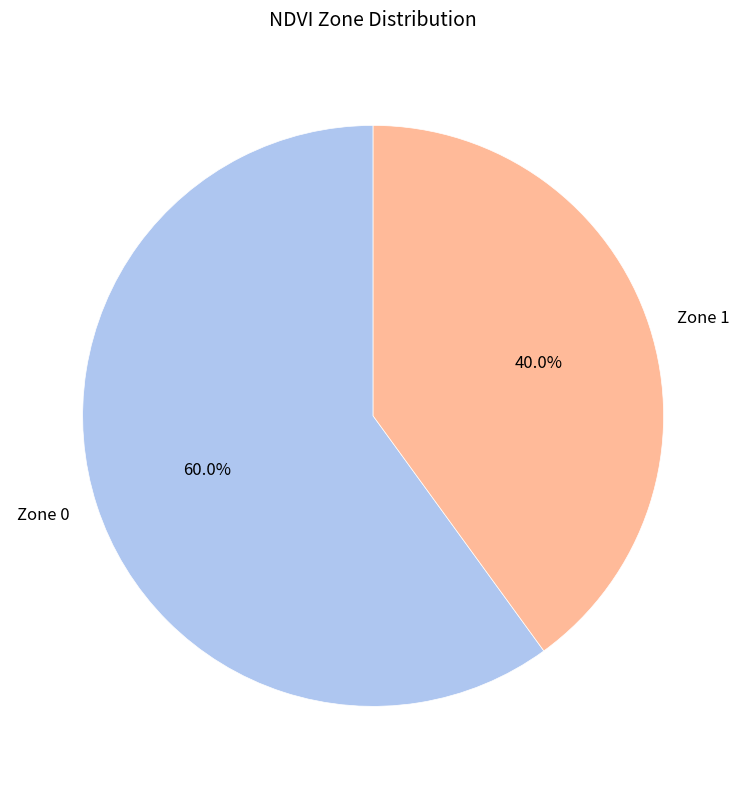

Approximately how many times larger is the value at Zone 0 compared to Zone 1?

1.5